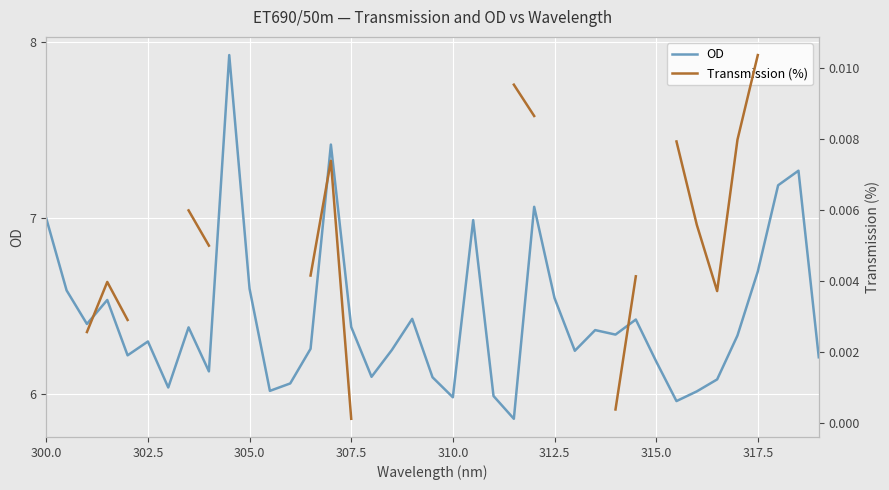

The OD series shows 12.1 at 300.0. True or false?

False